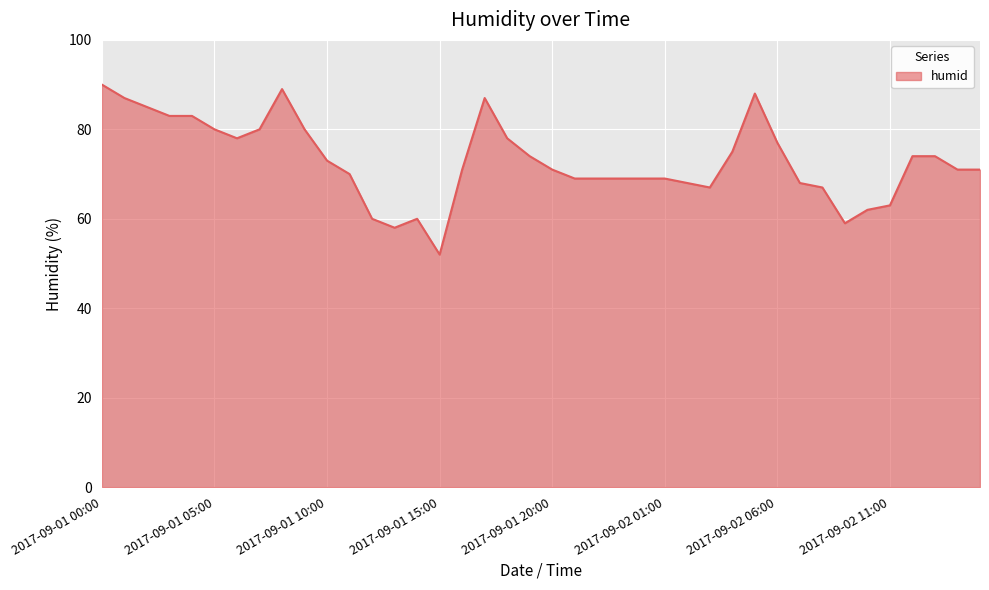

What is the greatest value displayed?

90